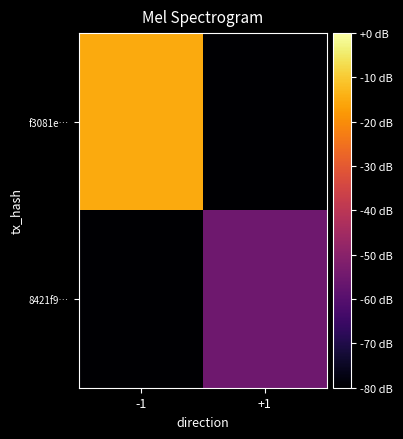

At -1, list the series in order from largest to smallest.

f3081e…, 8421f9…